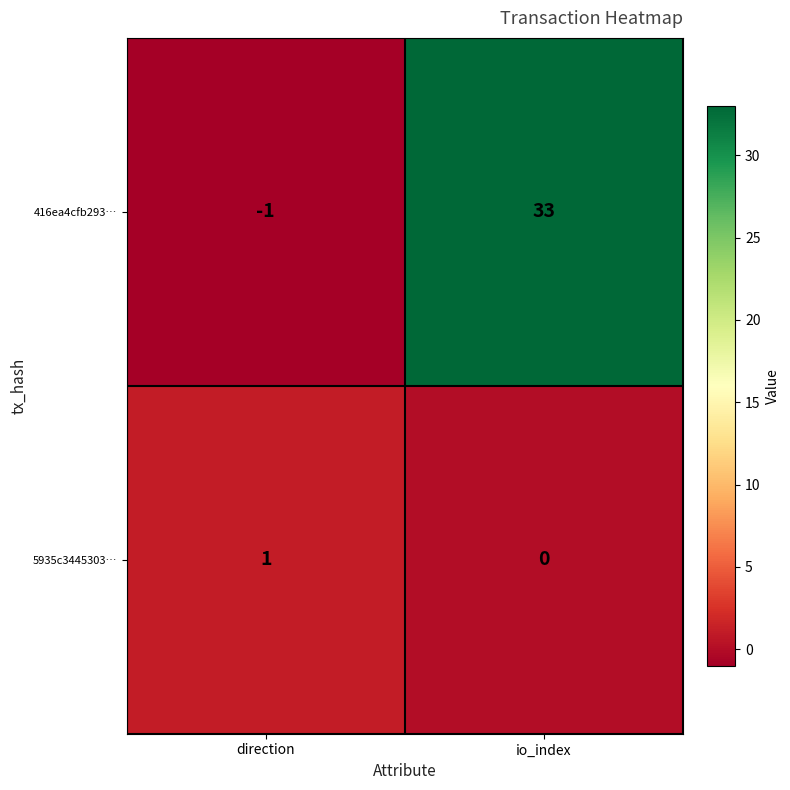

What is the approximate value of 416ea4cfb293… at io_index, to the nearest 5?

35